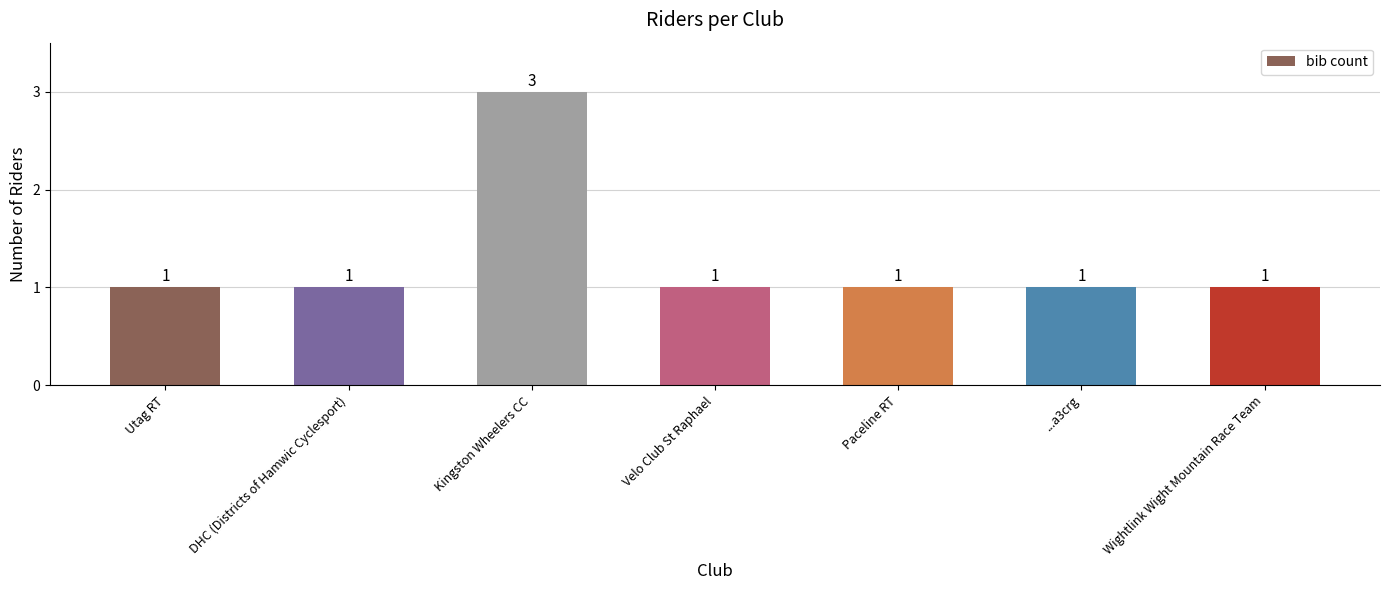

What value does the data have at Kingston Wheelers CC?

3